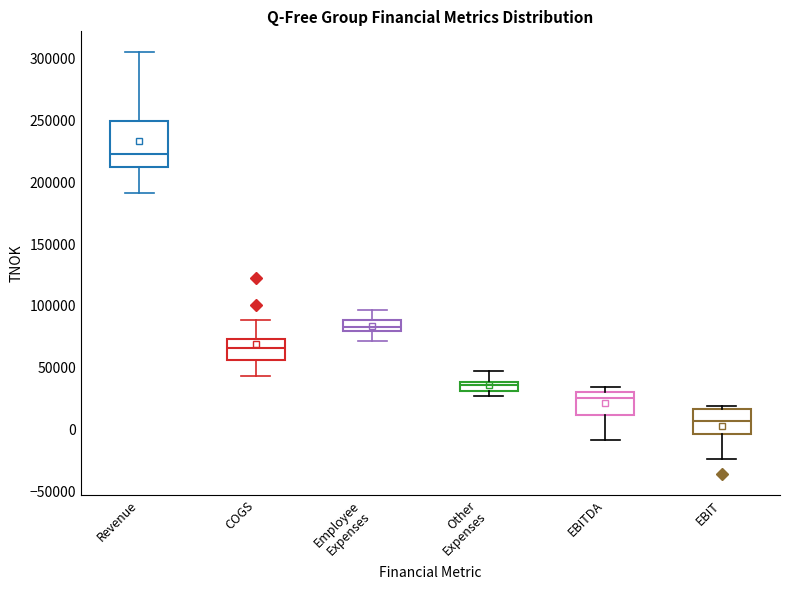

Comparing the boxes themselves (not the whiskers), which one is the tallest?

Revenue